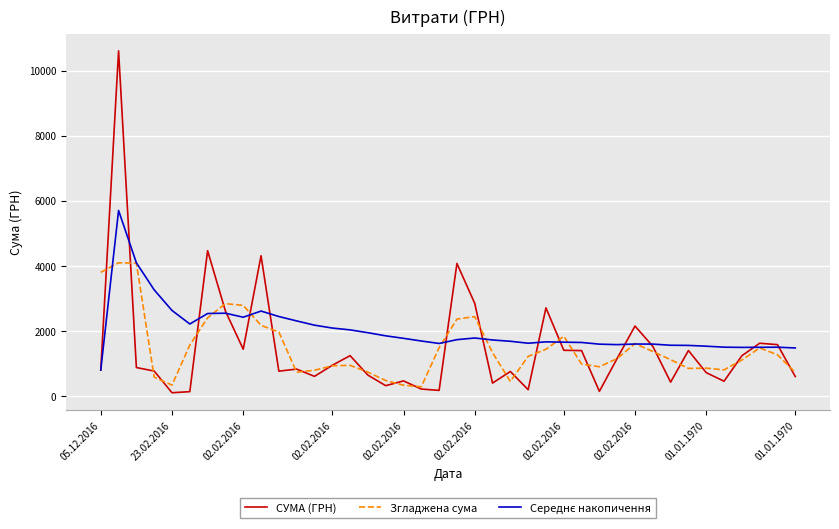

Which series has the largest range (max minus min)?

СУМА (ГРН)